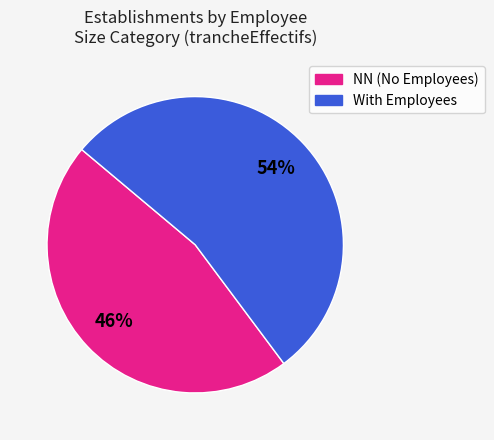

To the nearest percent, what is the average slice percentage?

50%